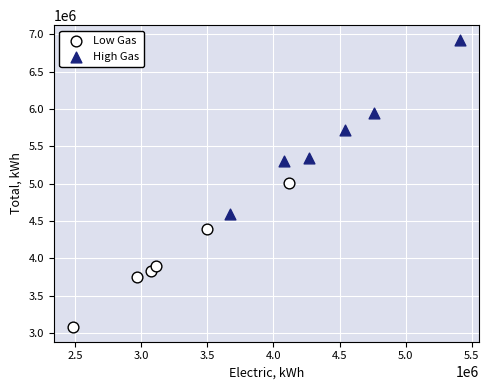

Which series has the largest Y range (max minus min)?

High Gas